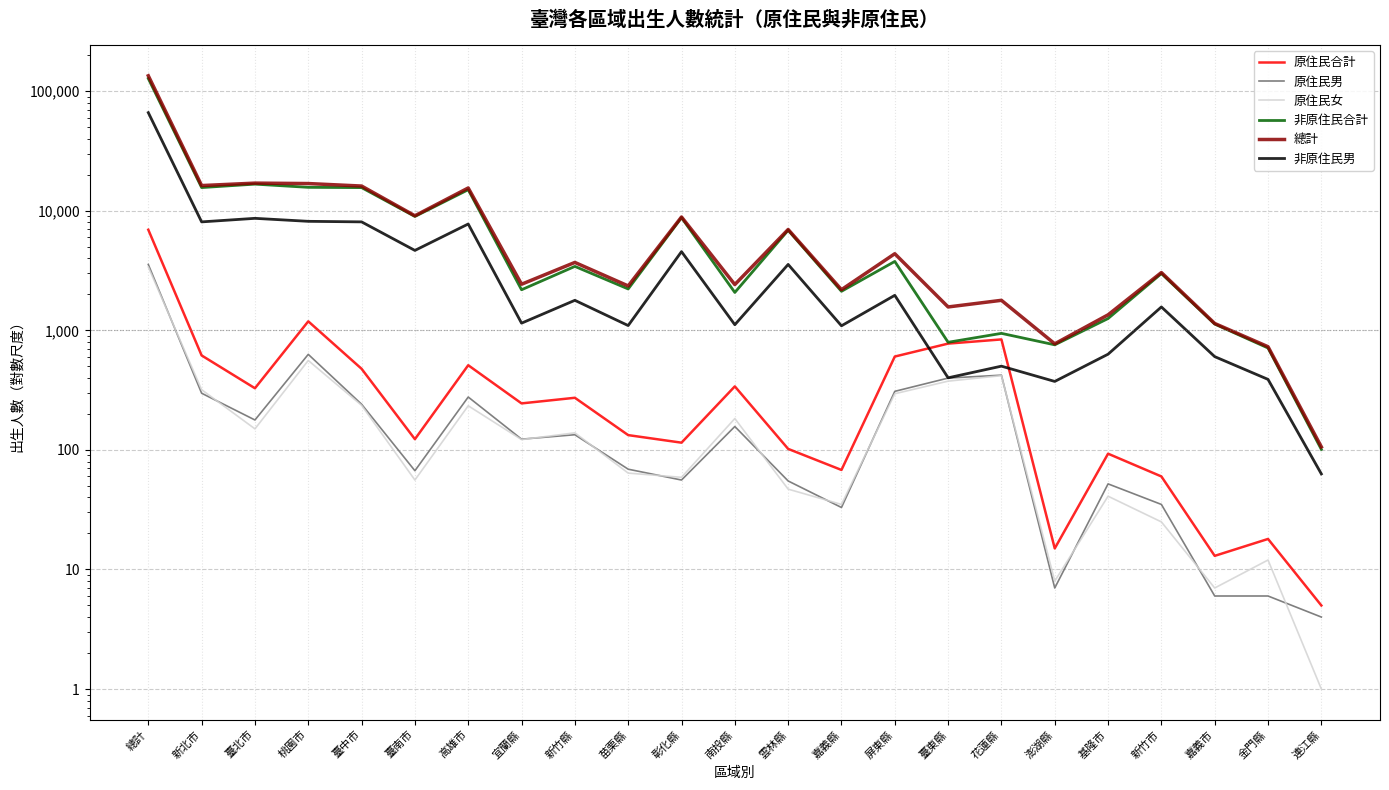

What is the sum of all 原住民合計 values?

13890